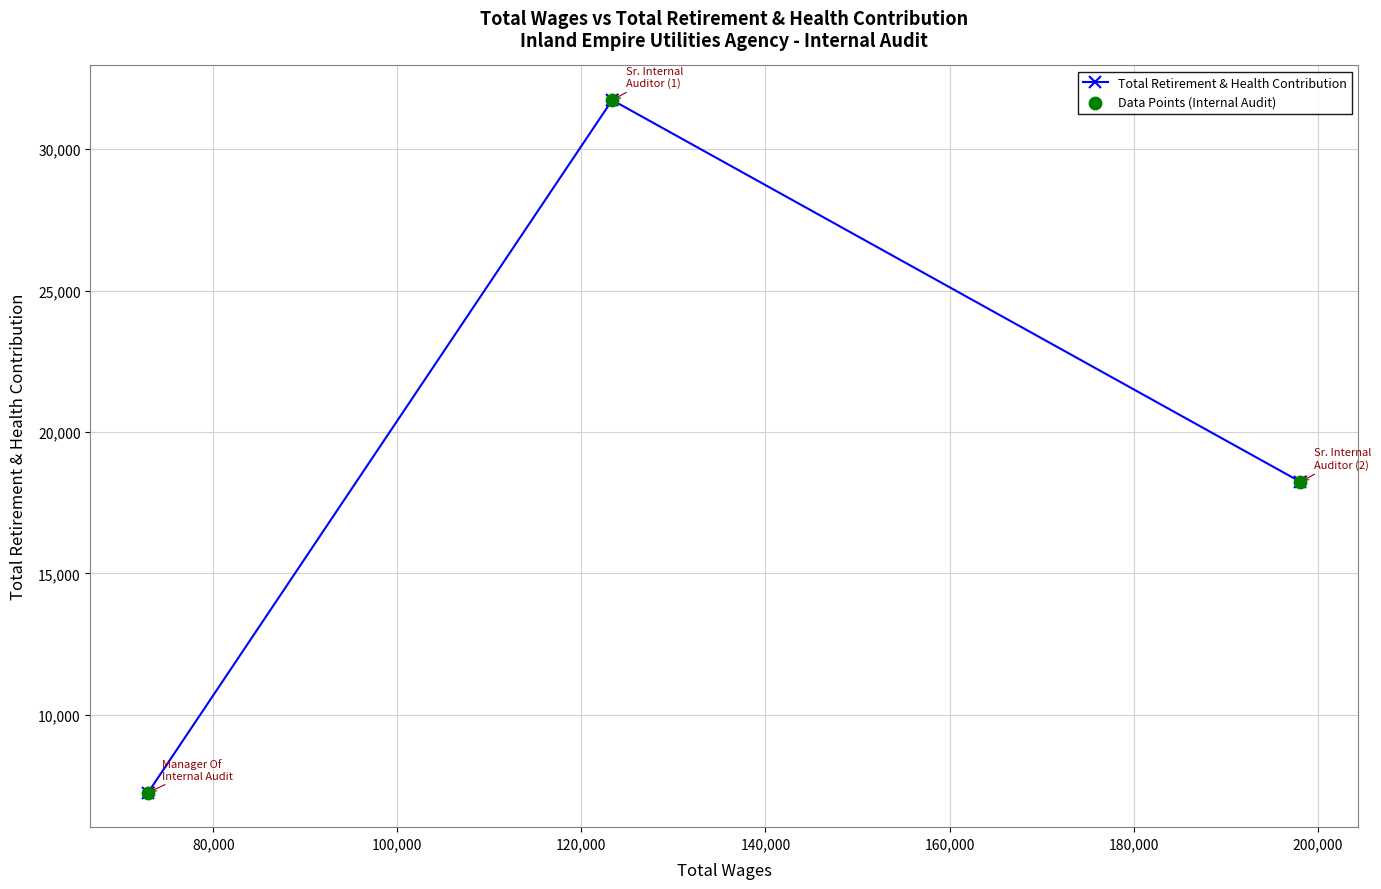

What is the value of the 2nd point from the left?

31738